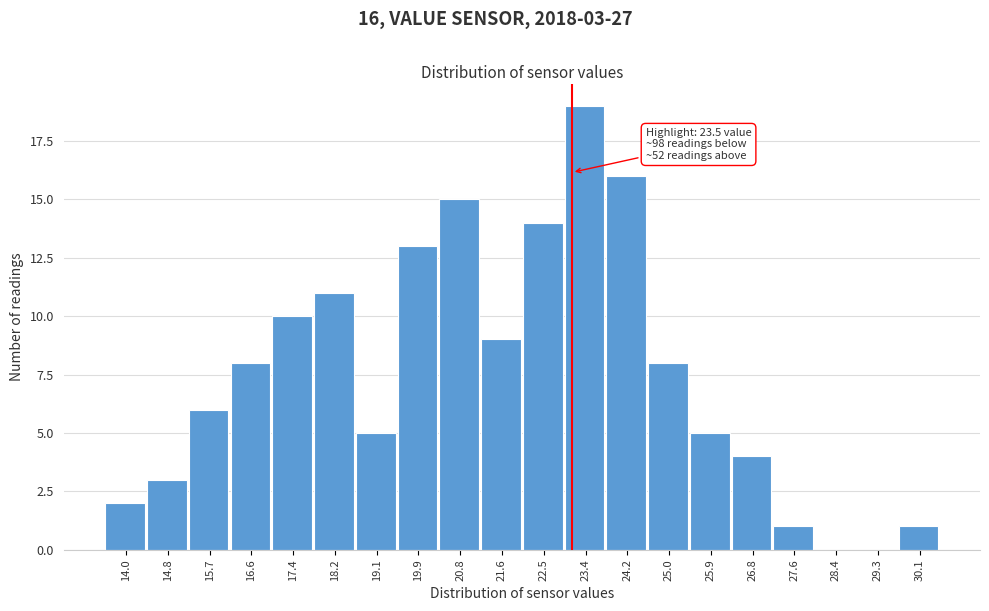

Reading left to right, transcribe all the data shown in this chart.

14.0=2	14.8=3	15.7=6	16.6=8	17.4=10	18.2=11	19.1=5	19.9=13	20.8=15	21.6=9	22.5=14	23.4=19	24.2=16	25.0=8	25.9=5	26.8=4	27.6=1	28.4=0	29.3=0	30.1=1